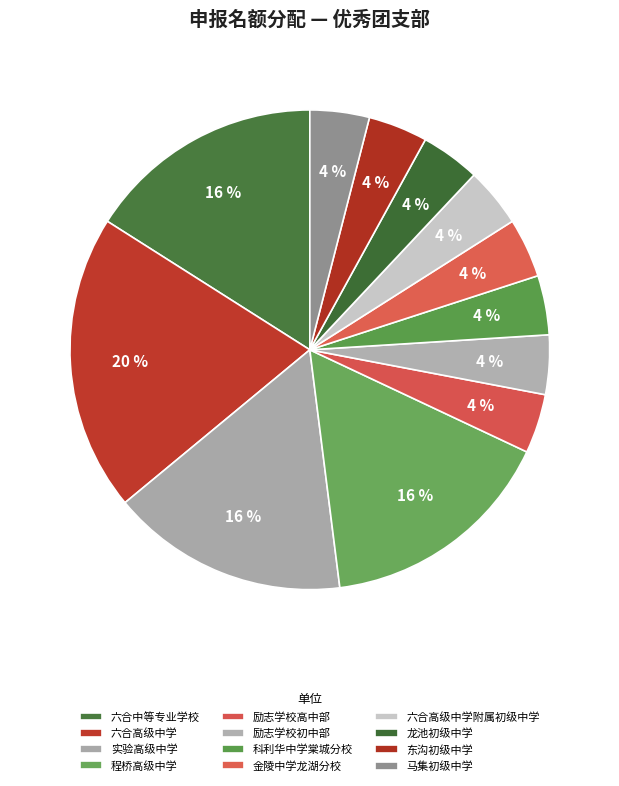

How many segments does this pie chart have?

12